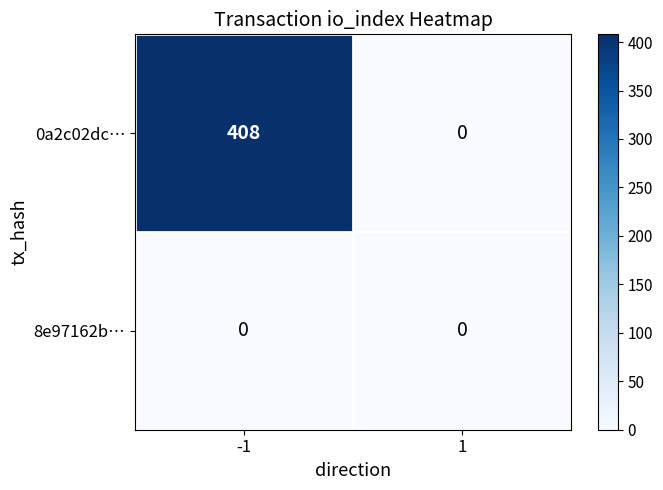

List the series in order of their peak value, highest first.

0a2c02dc…, 8e97162b…